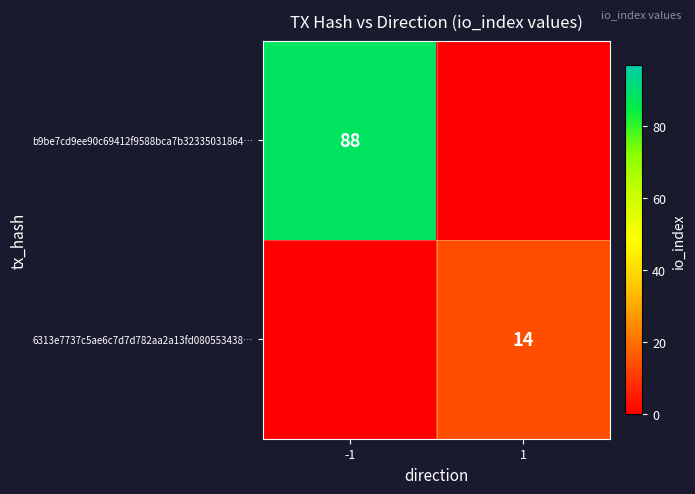

Is it true that b9be7cd9ee90c69412f9588bca7b32335031864… equals 60 at -1?

False